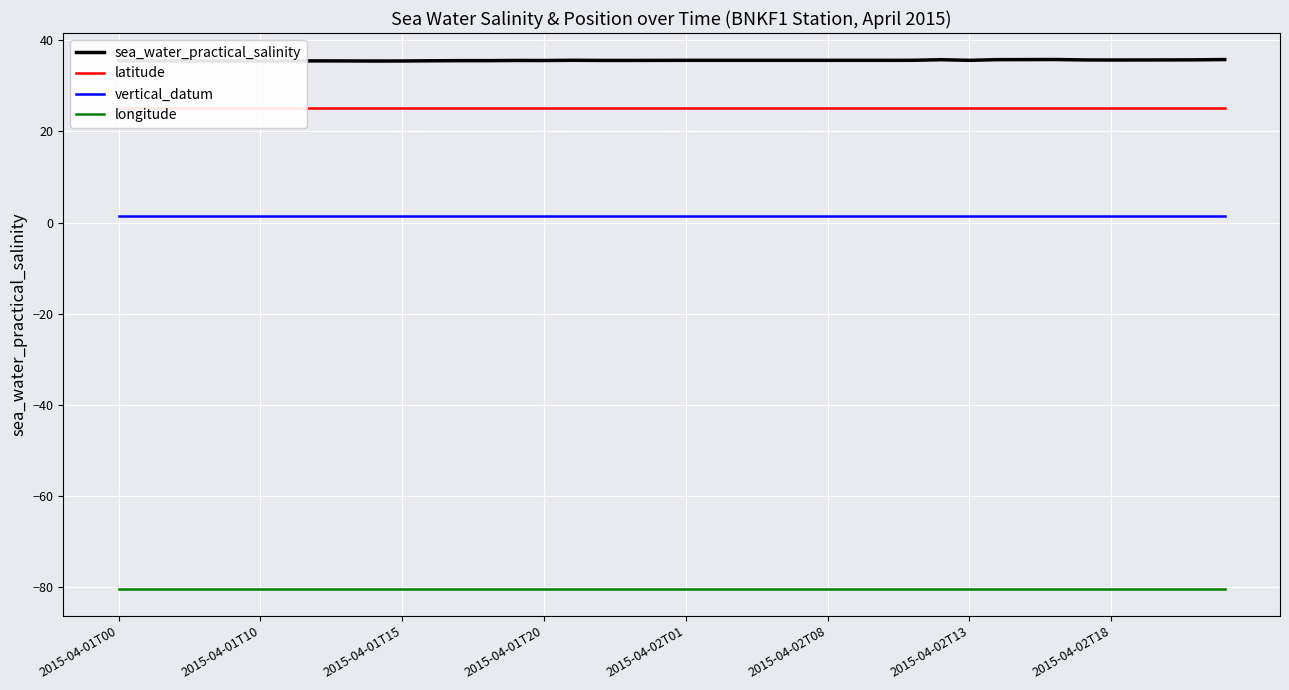

Which category has the lowest value across all series?

2015-04-01T00